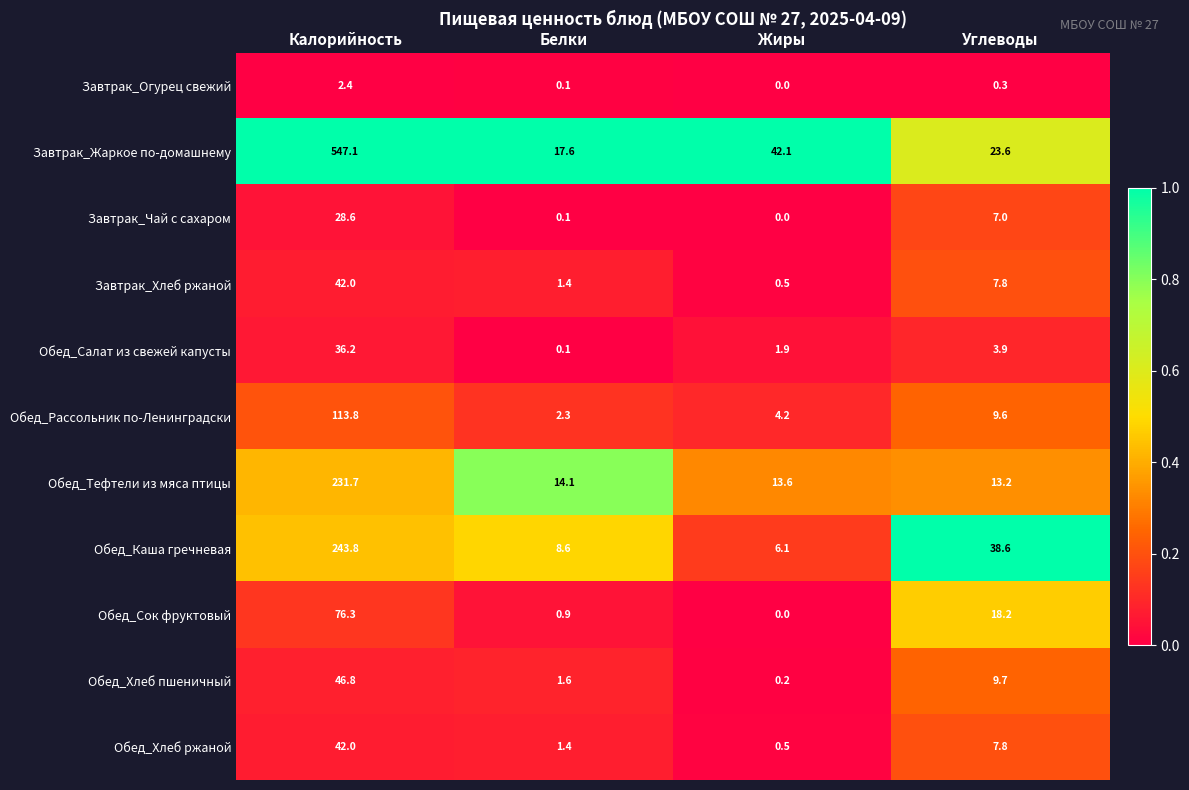

Which series has the largest total across all categories?

Завтрак_Жаркое по-домашнему